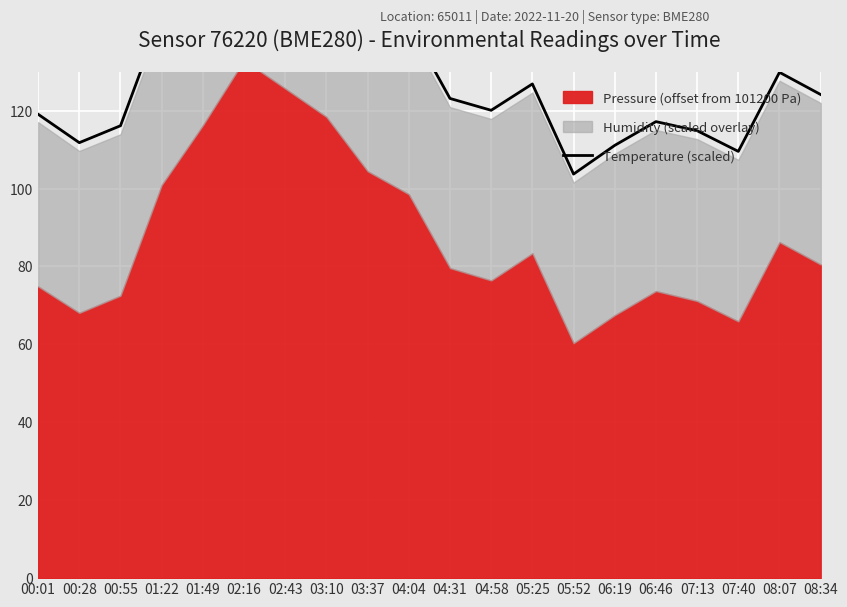

How many points are lower than both their immediate neighbors (excluding endpoints)?

4